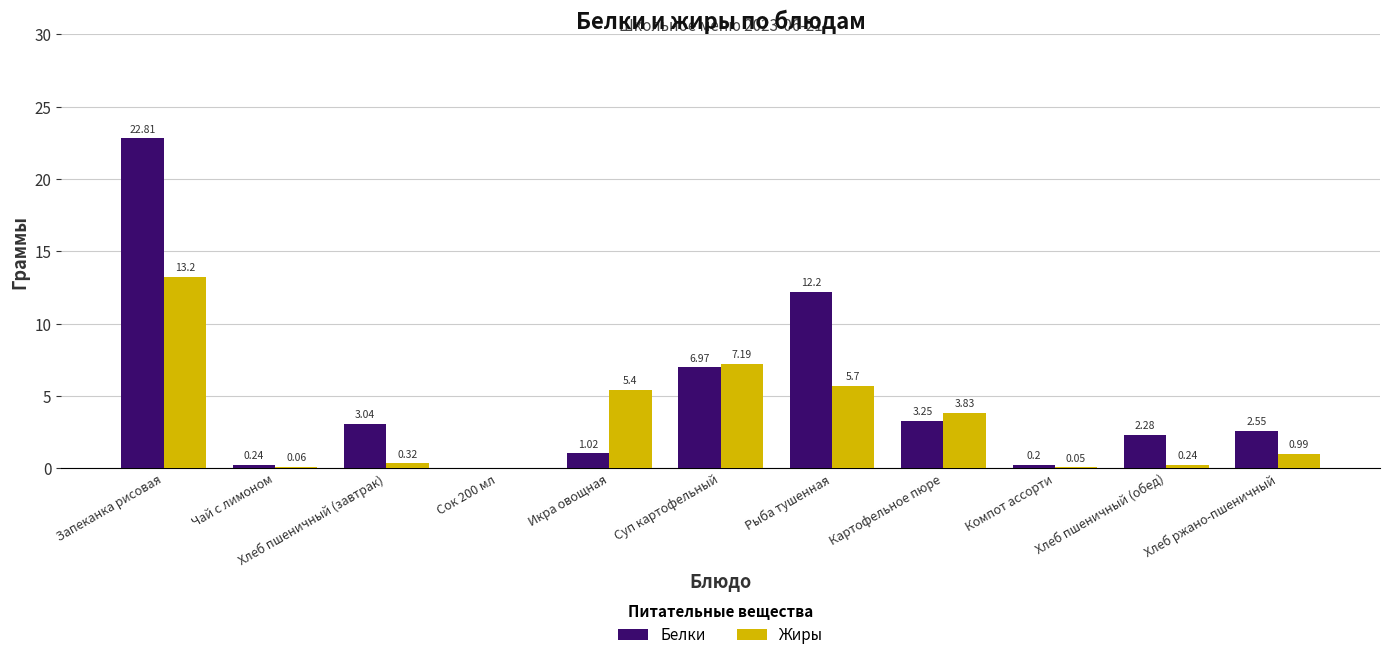

Between Суп картофельный and Хлеб пшеничный (обед), which series saw the biggest shift?

Жиры